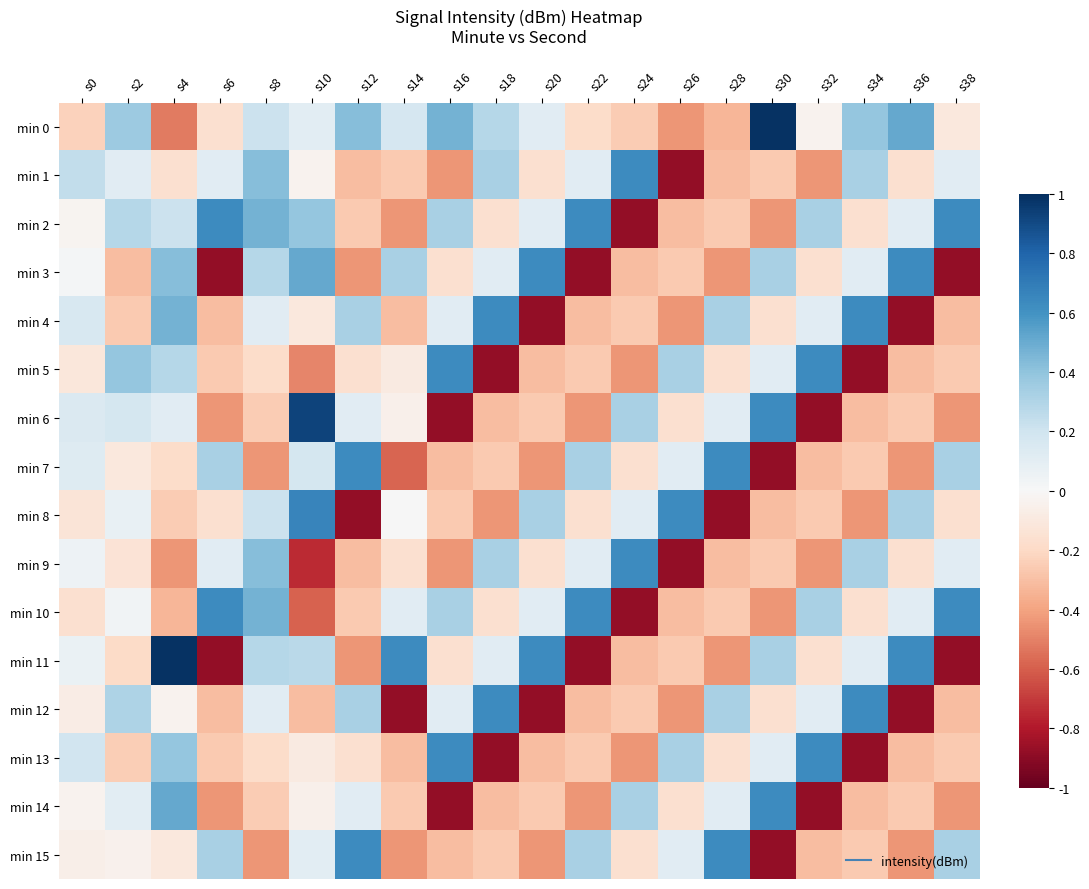

At which category is the sum across all series the highest?

s4